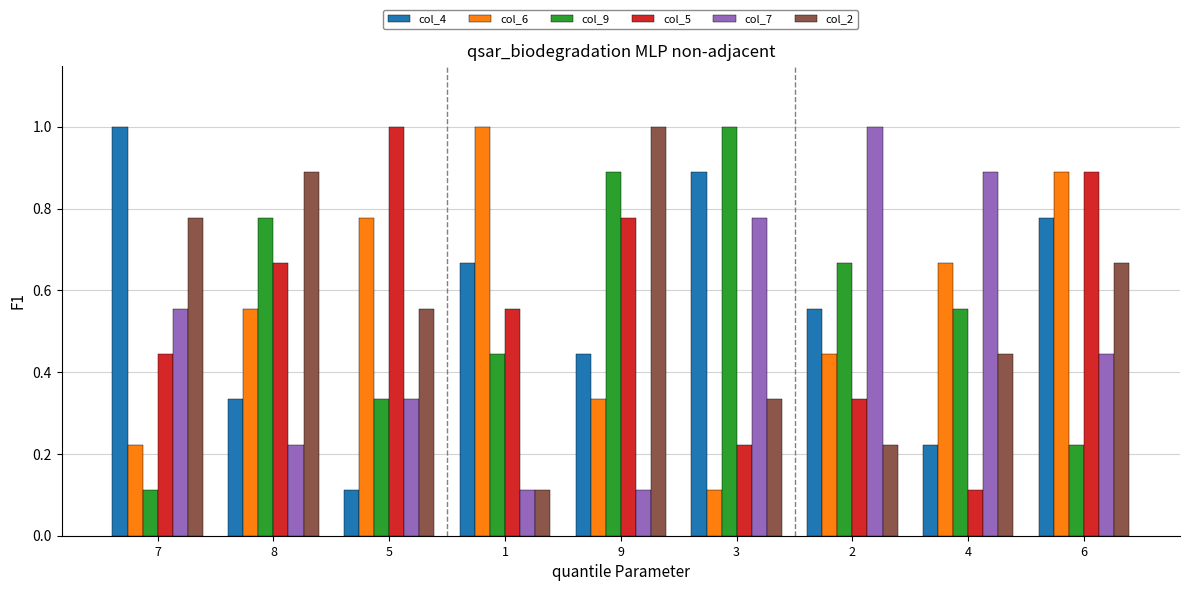

What are all the series names shown in the legend?

col_4, col_6, col_9, col_5, col_7, col_2